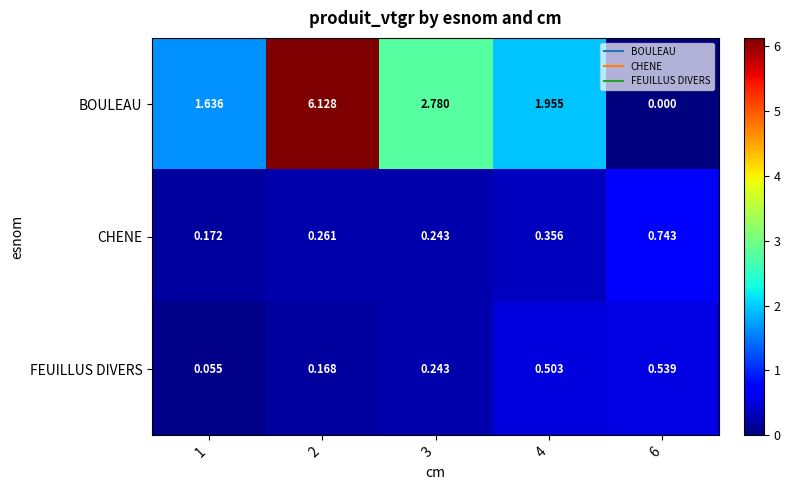

List the series in order of their peak value, highest first.

BOULEAU, CHENE, FEUILLUS DIVERS